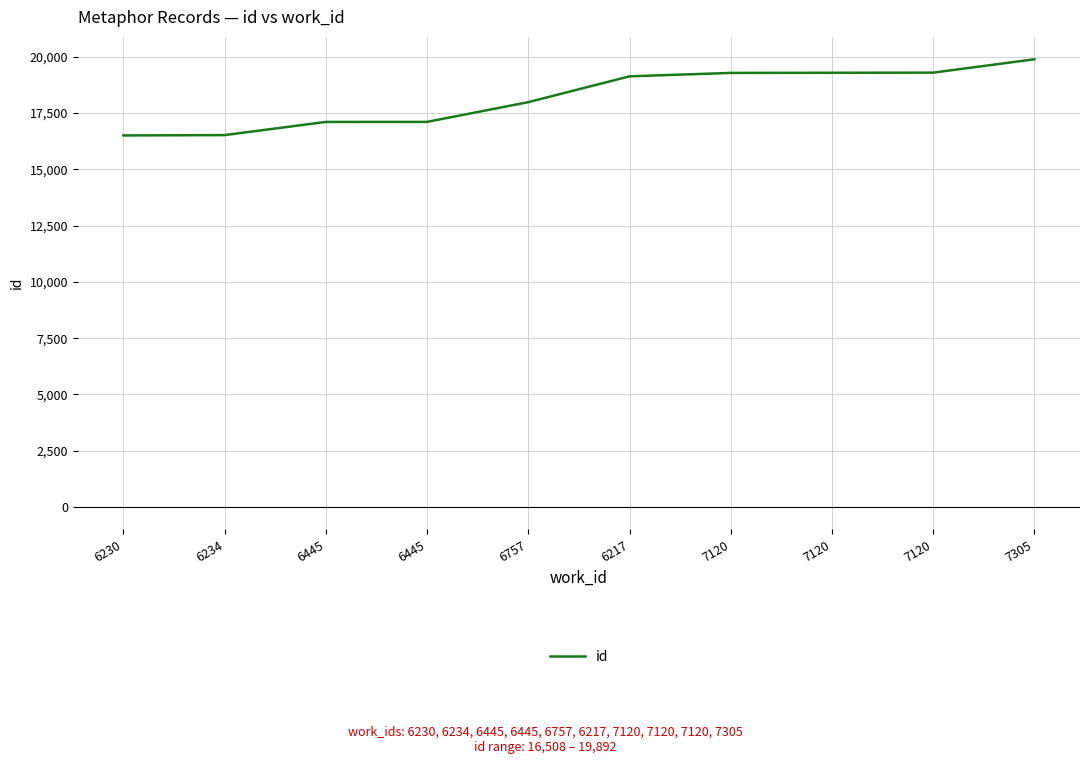

Reading right to left, list all the values displayed in this chart.

7305=19892	7120=19298	7120=19292	7120=19286	6217=19134	6757=17987	6445=17110	6445=17108	6234=16523	6230=16508